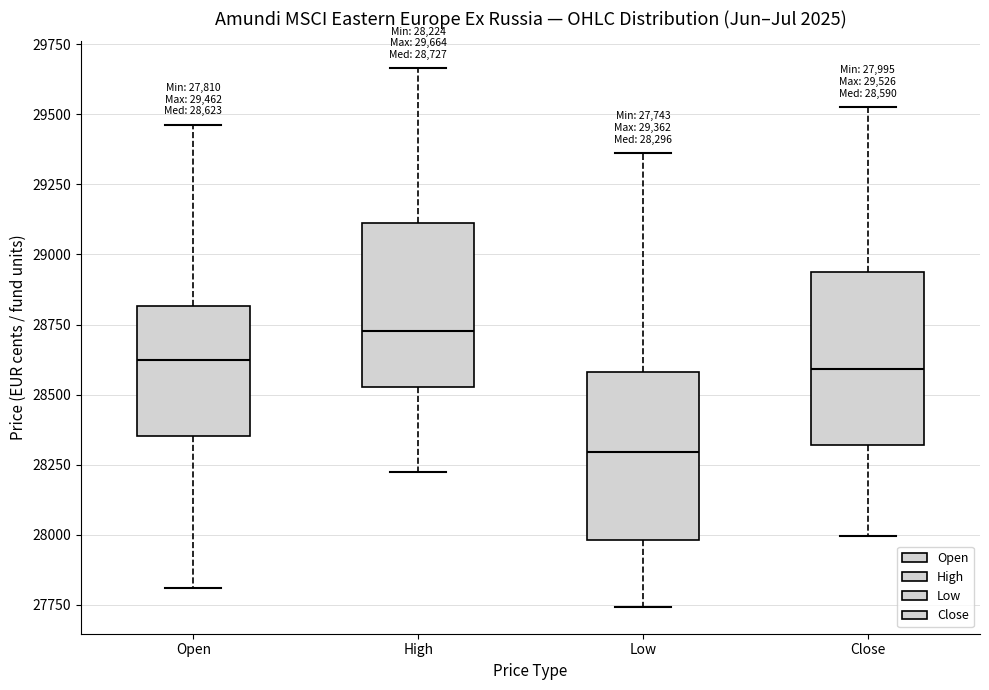

Which box has the highest median line?

High